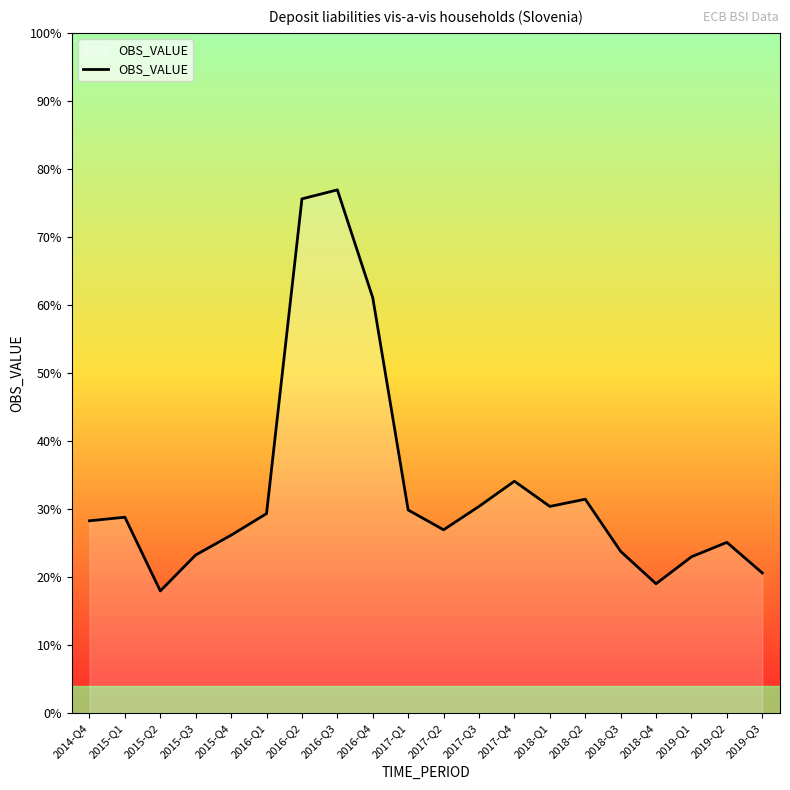

Does the chart display data point markers on the line(s)?

No